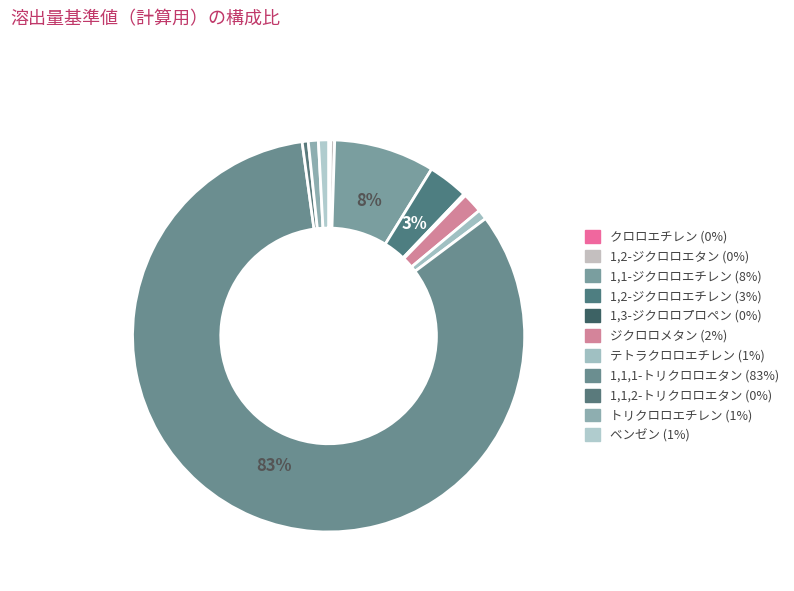

What is the majority slice?

1,1,1-トリクロロエタン溶出量